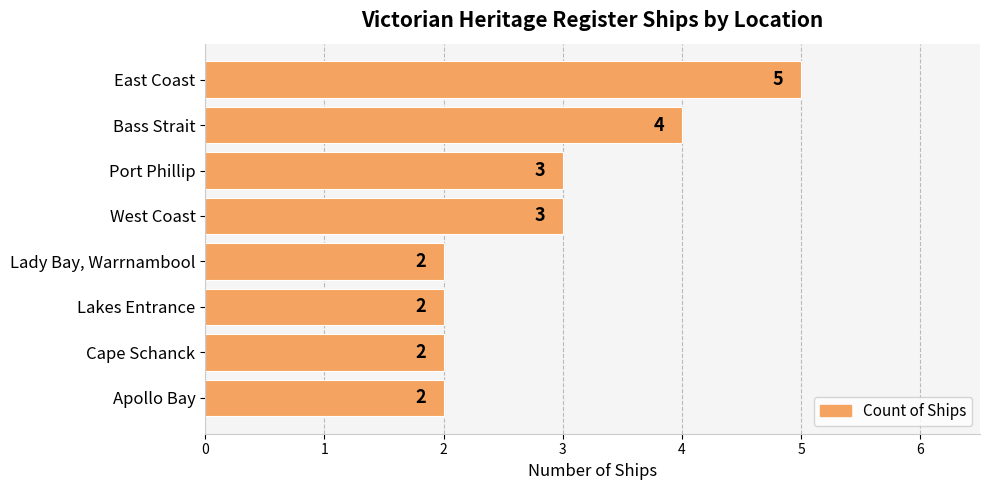

What is the sum of the values at West Coast and East Coast?

8